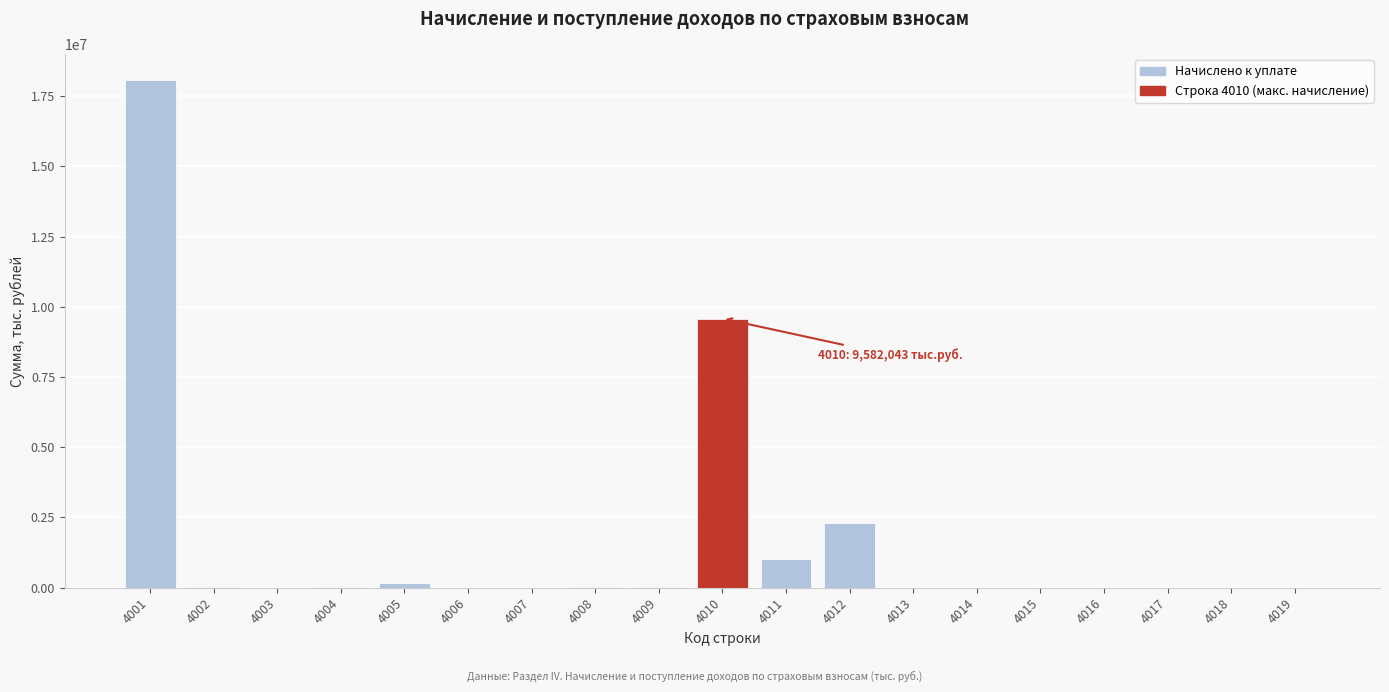

What is the maximum value shown in the chart?

18086555